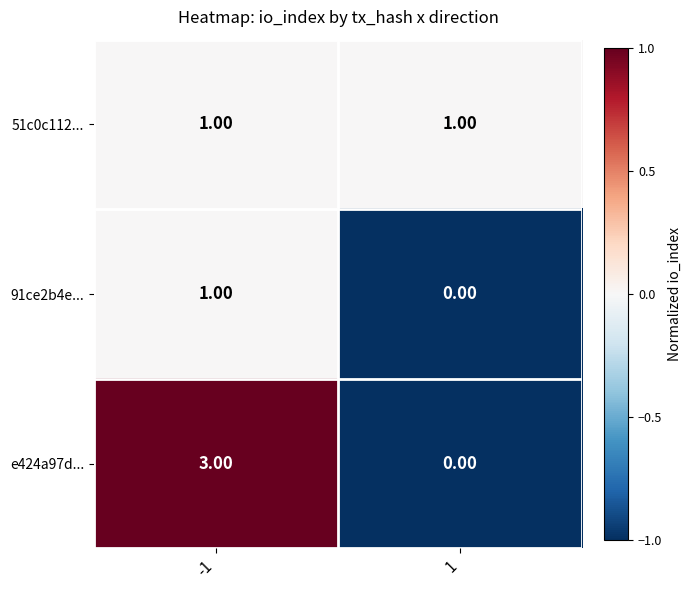

How many series are shown in this chart?

3